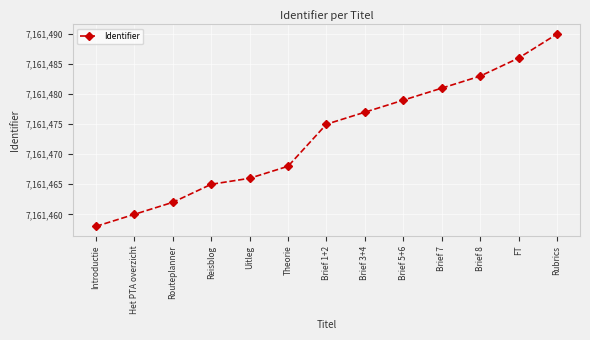

Rank the categories by value from lowest to highest.

Introductie, Het PTA overzicht, Routeplanner, Reisblog, Uitleg, Theorie, Brief 1+2, Brief 3+4, Brief 5+6, Brief 7, Brief 8, FT, Rubrics